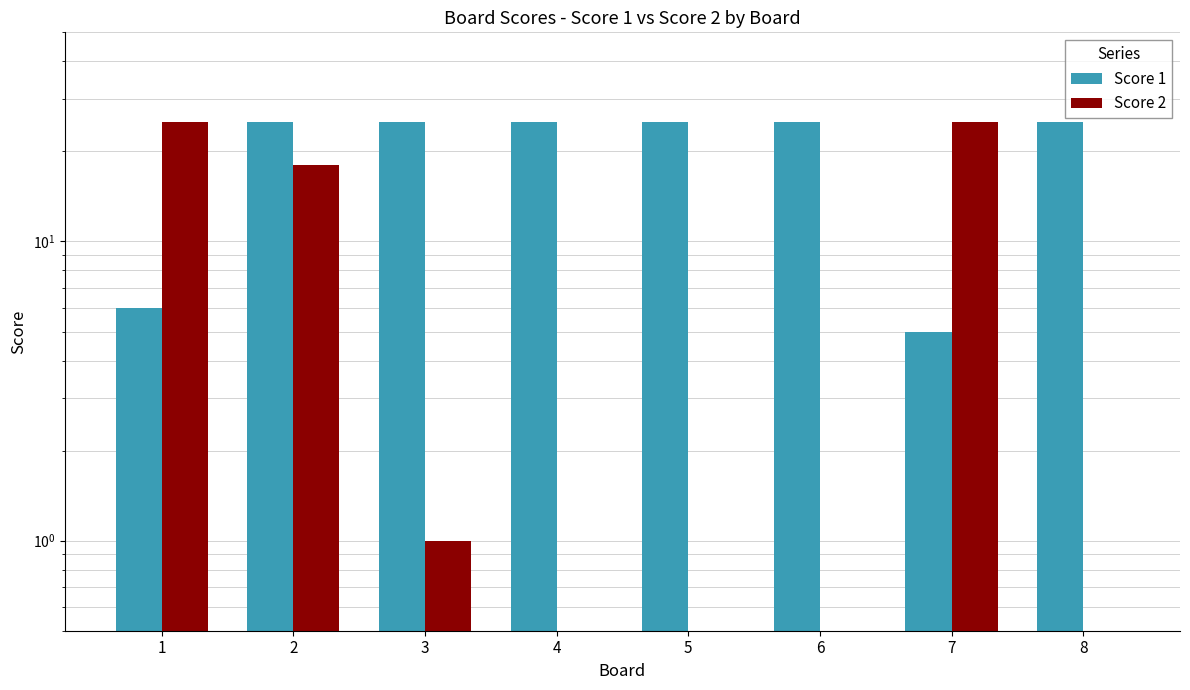

Reading left to right, what are all the values shown in this chart?

Score 1: 1=6	2=25	3=25	4=25	5=25	6=25	7=5	8=25
Score 2: 1=25	2=18	3=1	4=0	5=0	6=0	7=25	8=0